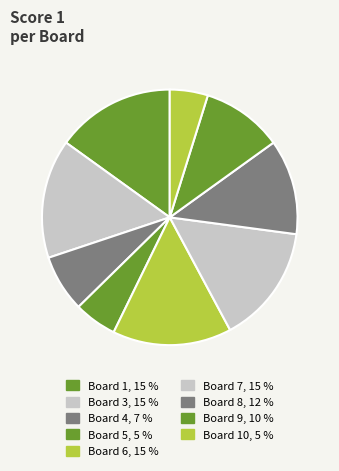

How many slices are in this pie chart?

9